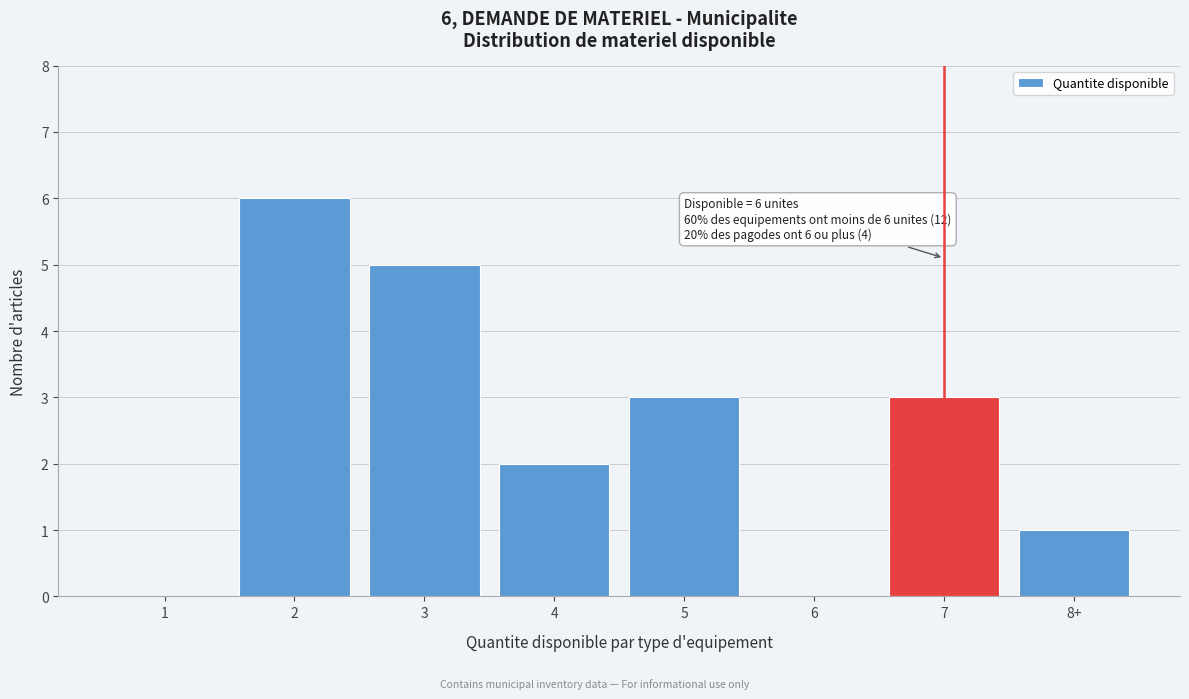

Reading left to right, extract all data points from this chart.

1=0	2=6	3=5	4=2	5=3	6=0	7=3	8+=1